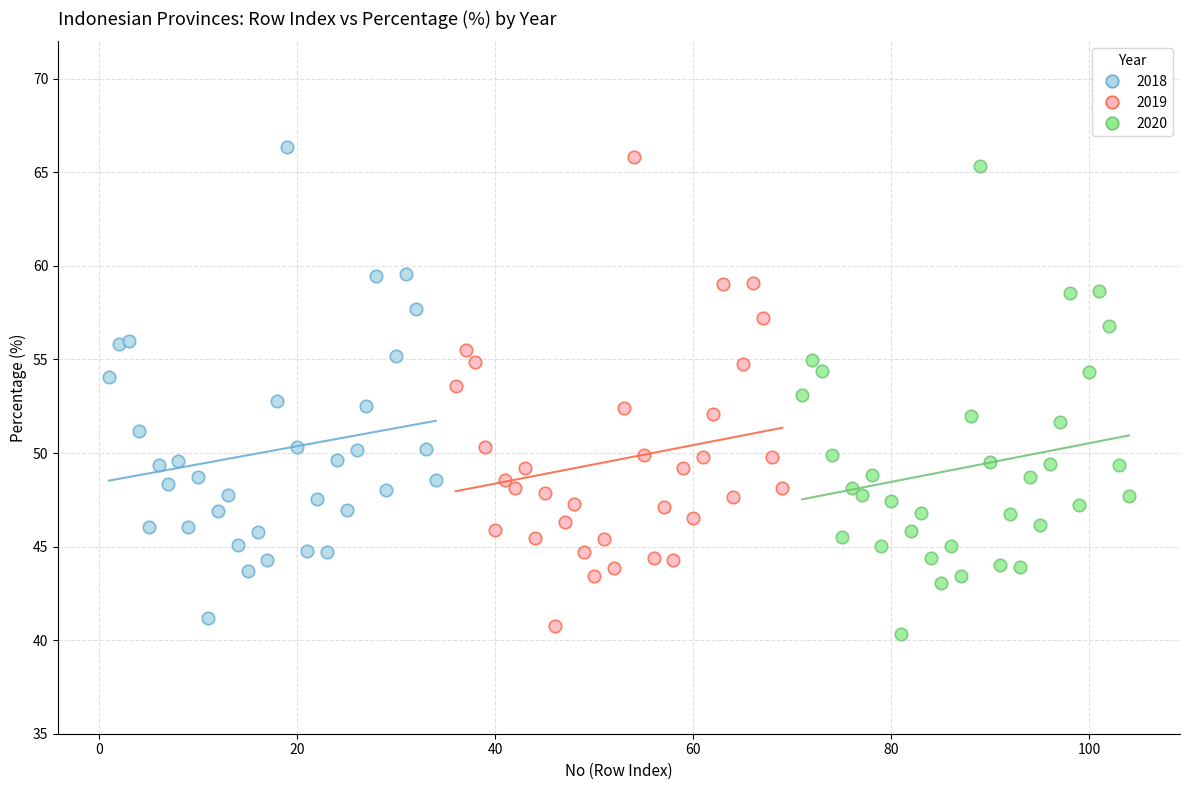

Which series contains the highest Y value?

2018